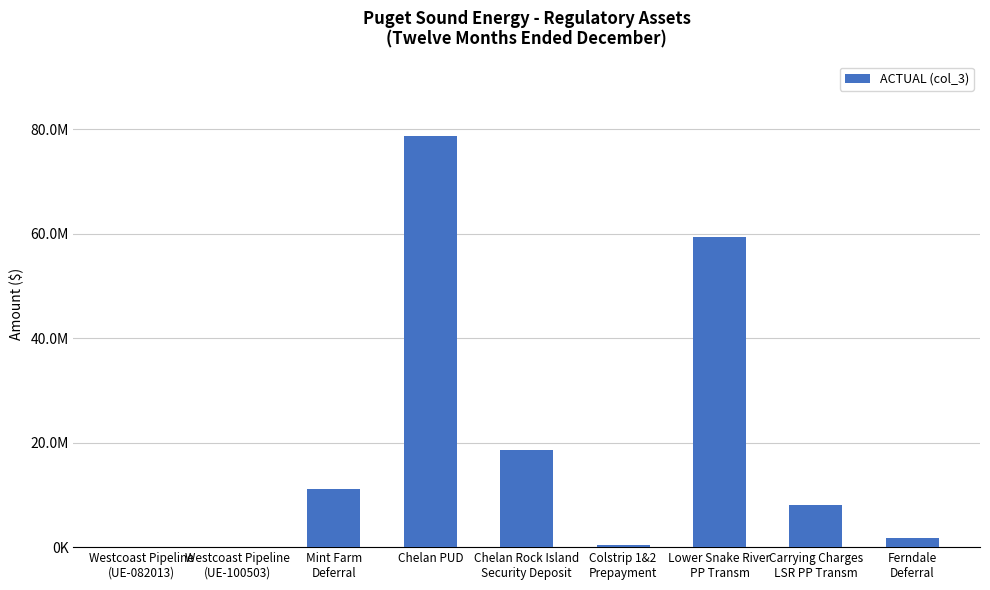

Are the bars horizontal?

No